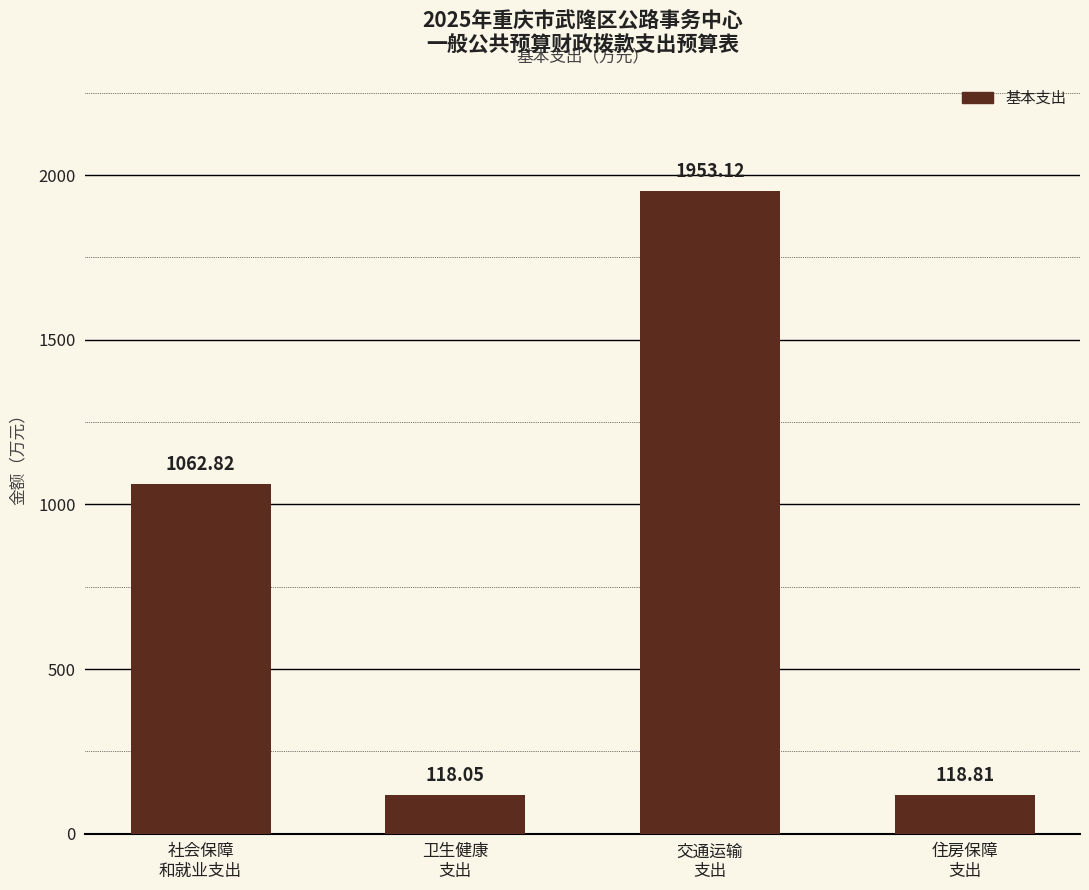

What is the ratio of the value at 社会保障
和就业支出 to the value at 交通运输
支出?

0.5